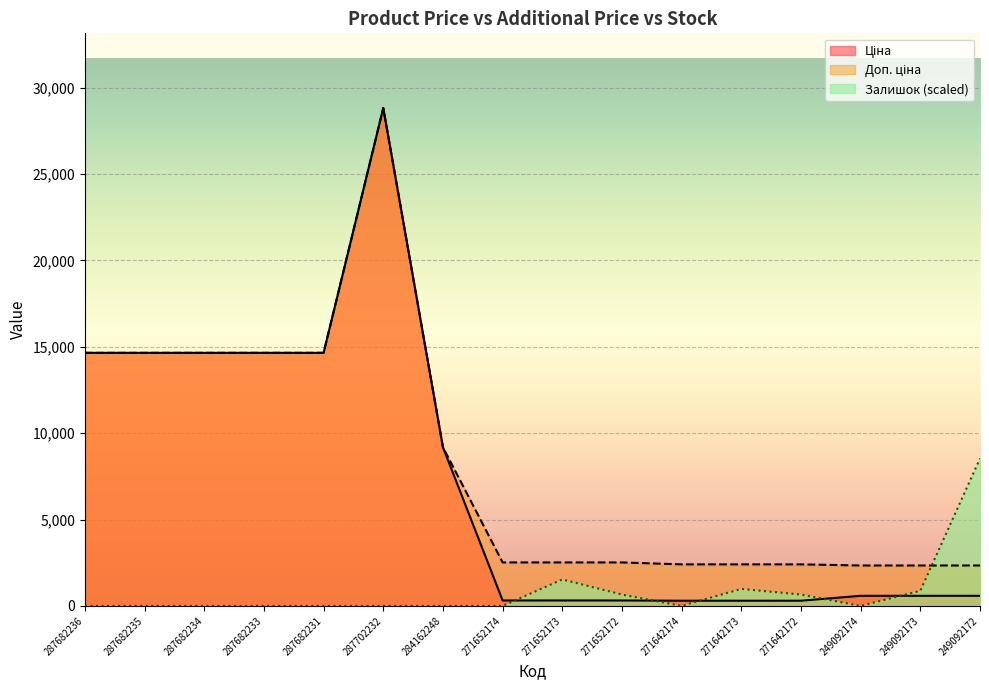

What is the difference between the second highest and minimum values in the Доп. ціна series?

12309.9